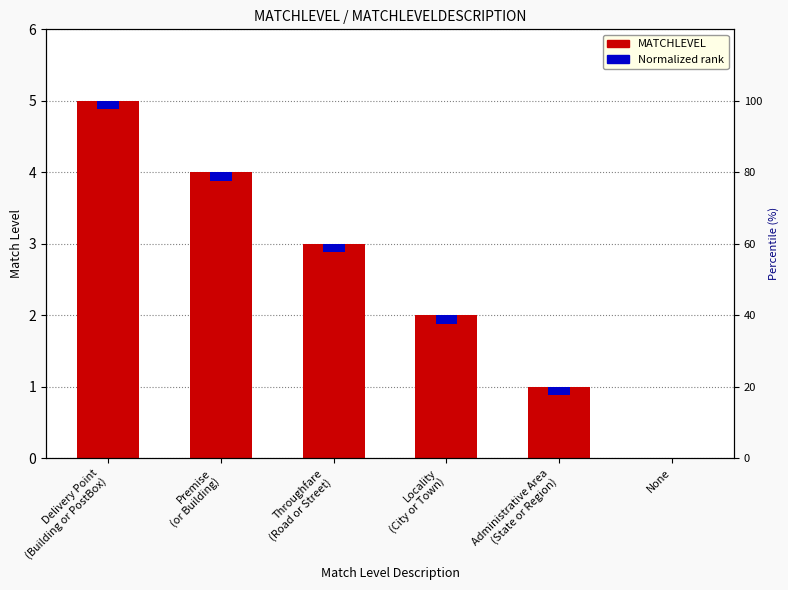

Rank the categories by value from lowest to highest.

None, Administrative Area
(State or Region), Locality
(City or Town), Throughfare
(Road or Street), Premise
(or Building), Delivery Point
(Building or PostBox)